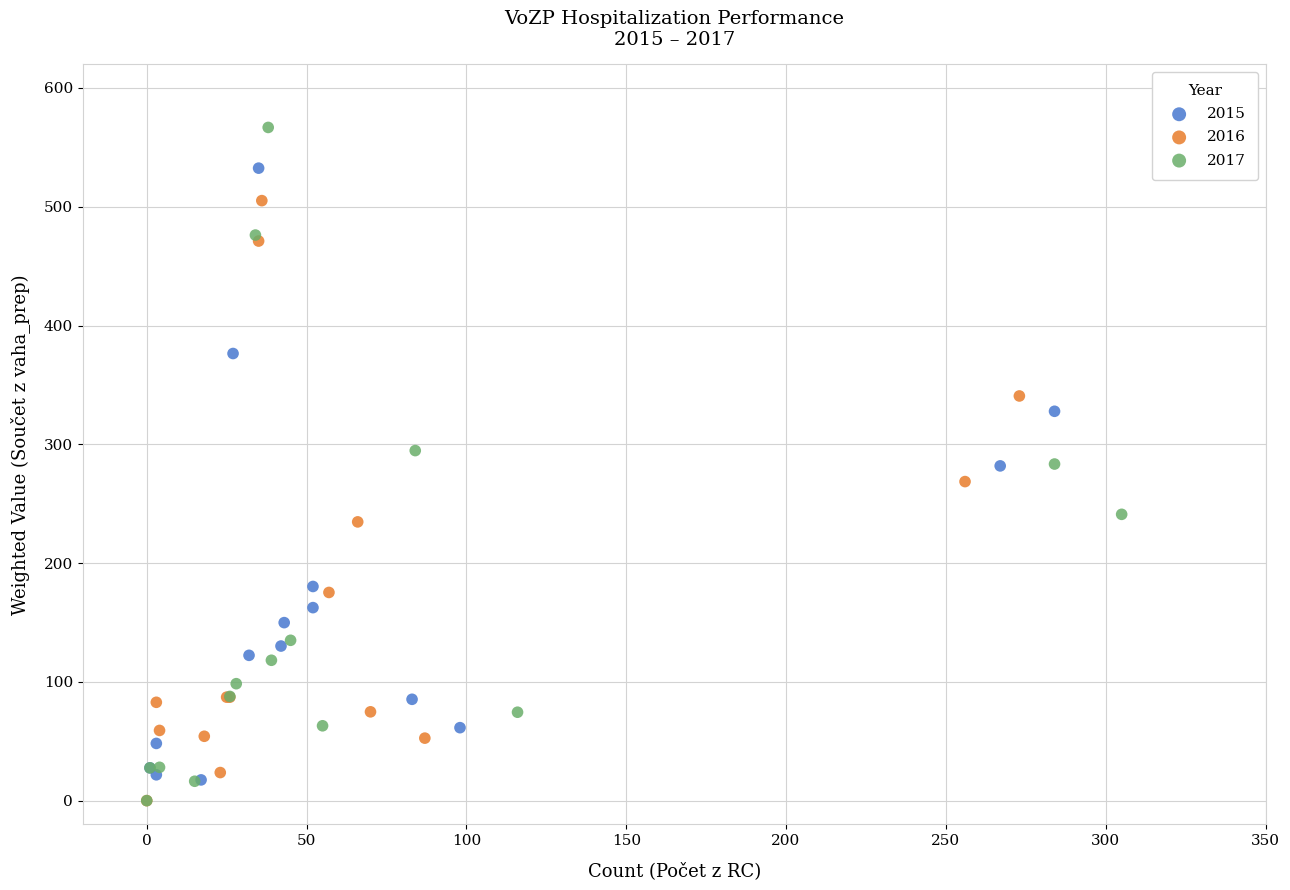

Which series reaches the maximum Y coordinate?

2017